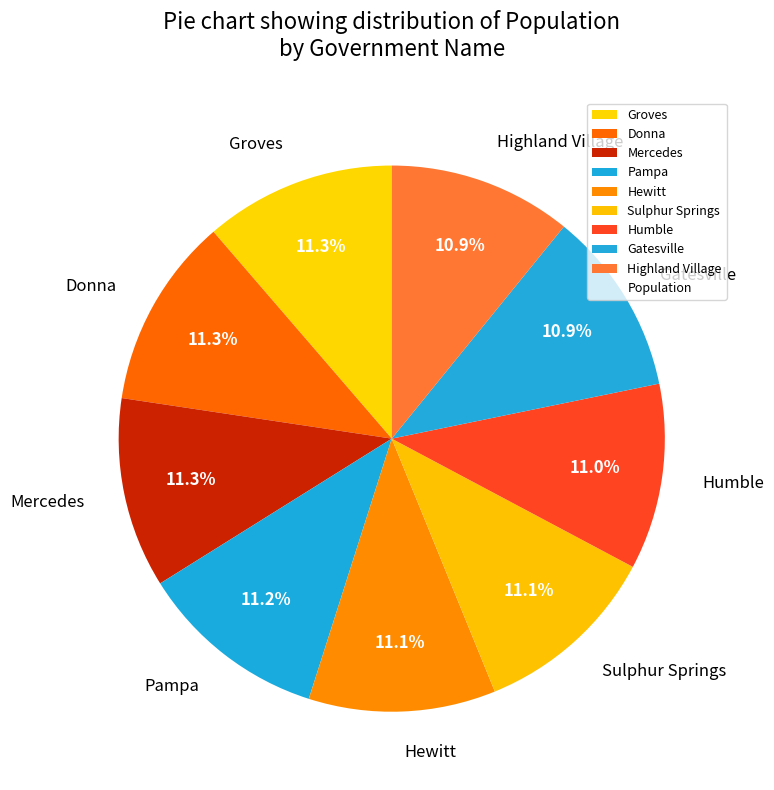

Count the number of slices in the pie.

9